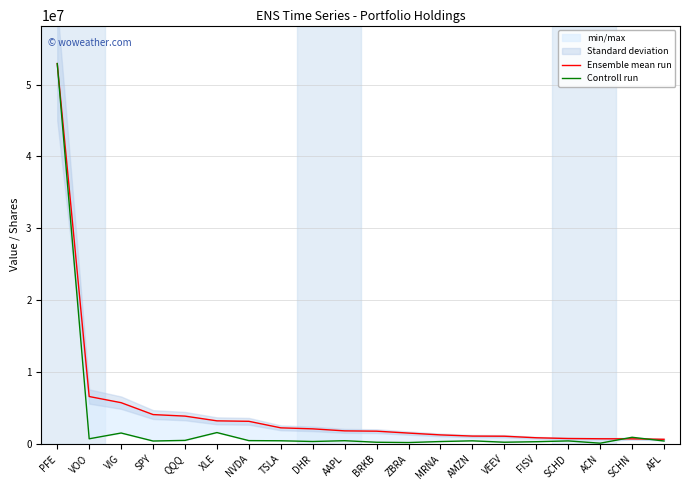

True or false: Ensemble mean run has more than 0 points higher than both neighbors.

False